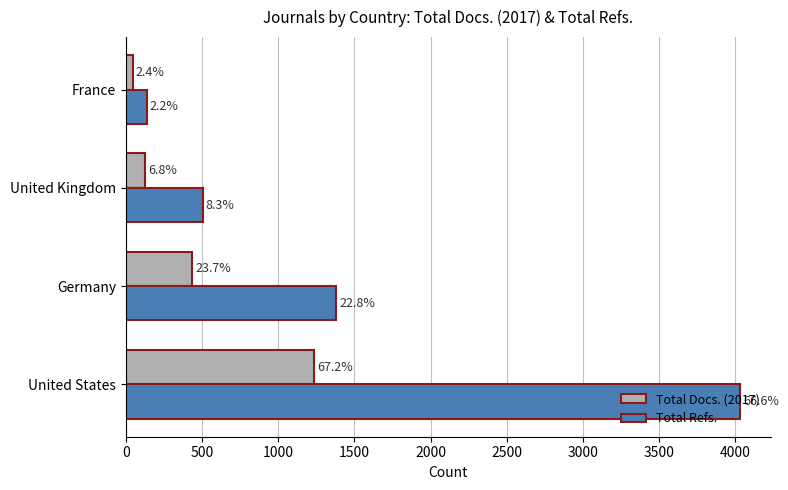

What are all the series names shown in the legend?

Total Docs. (2017), Total Refs.